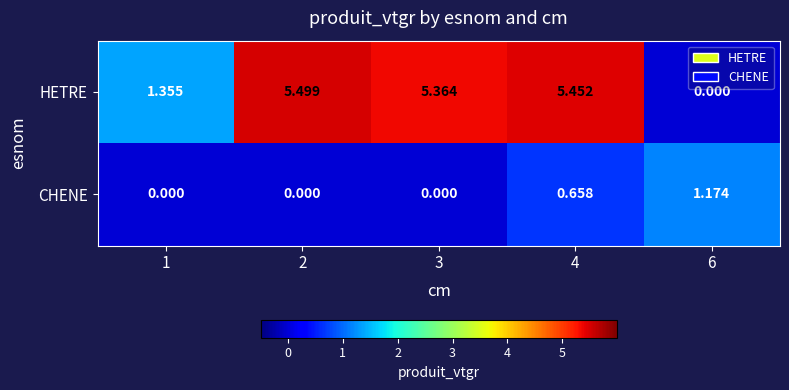

At which category is the sum across all series the highest?

4